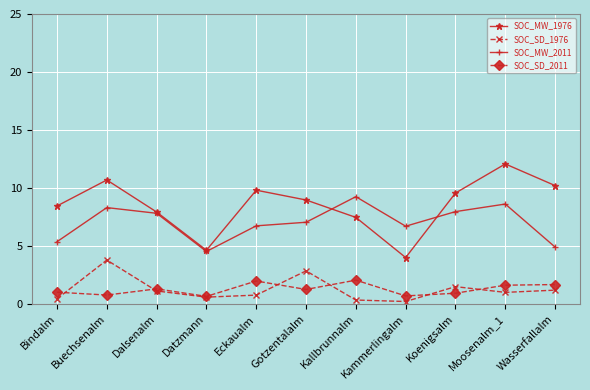

Where is the first local maximum for SOC_SD_1976?

Buechsenalm